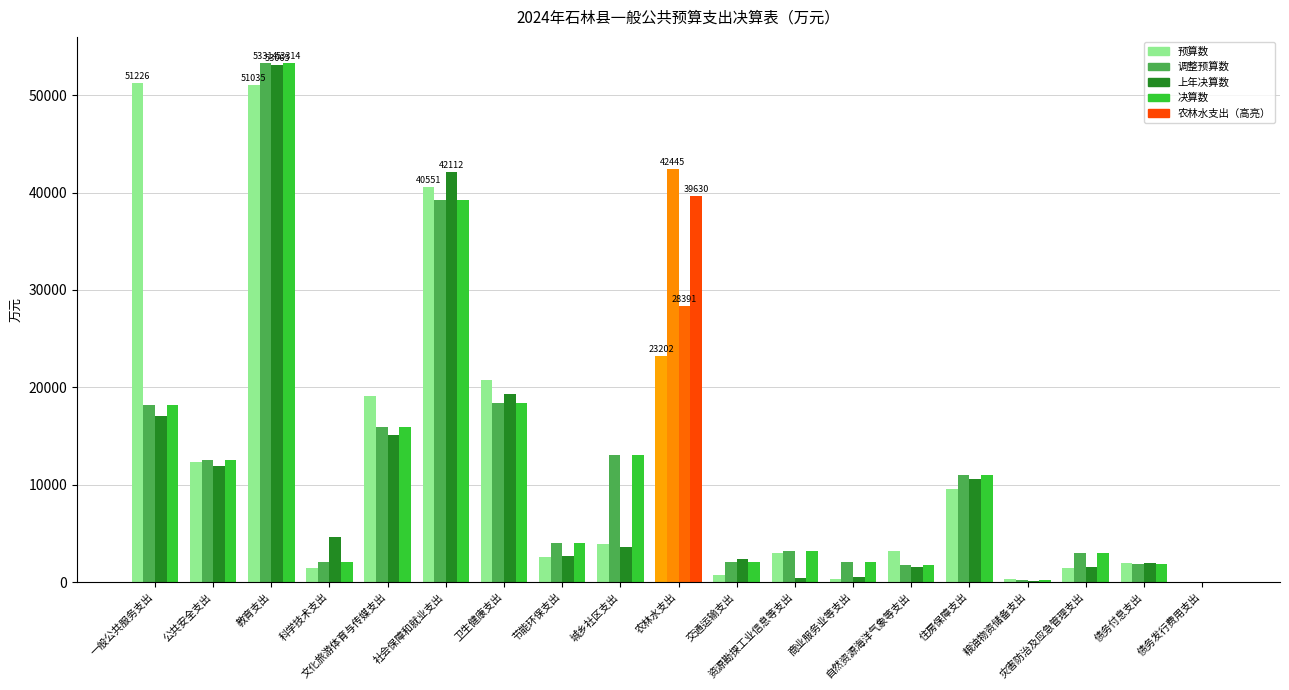

What is the highest value of the 决算数 series?

53314